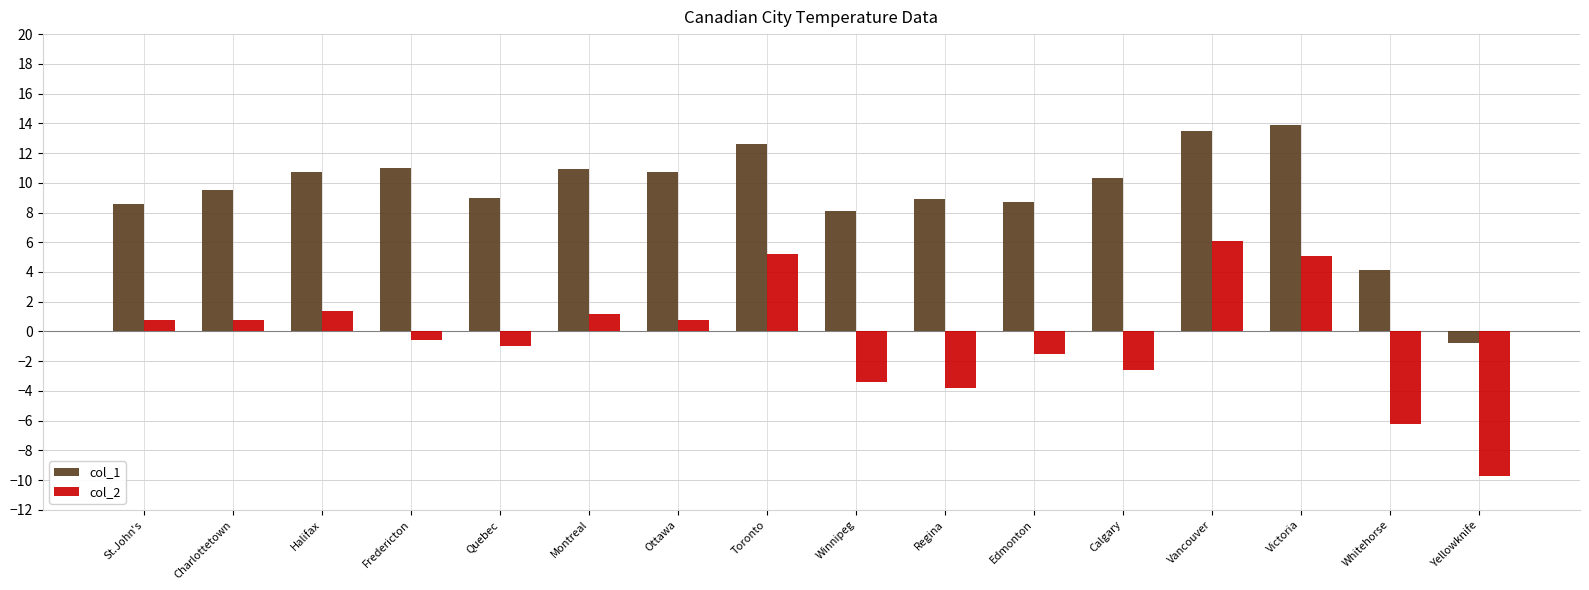

How many values in the col_1 series are below 10?

8